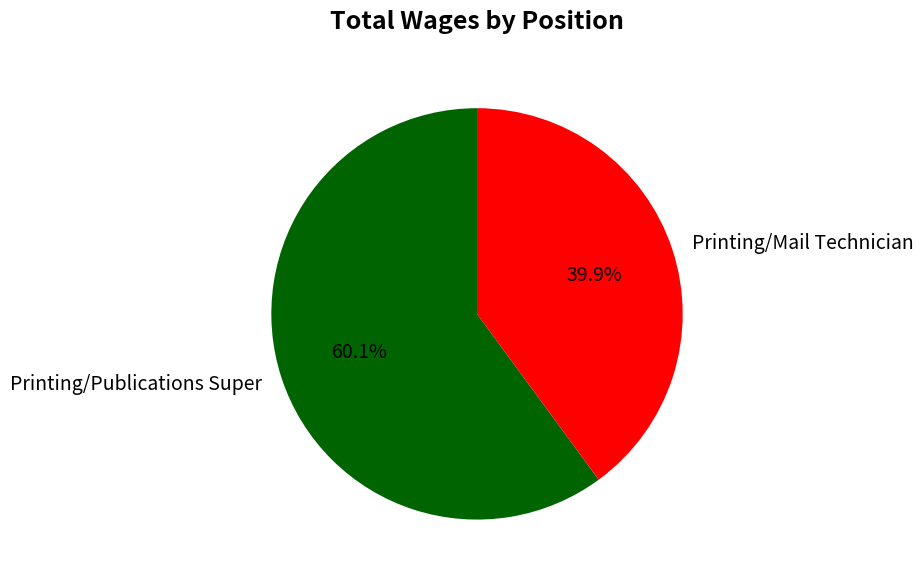

Which category has the smallest portion of the pie?

Printing/Mail Technician